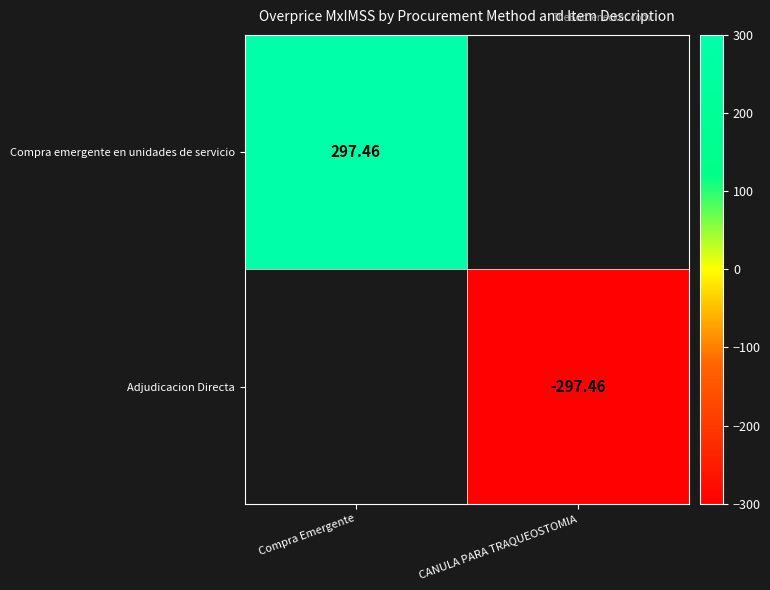

Is the value of Adjudicacion Directa at Compra Emergente greater than the value of Compra emergente en unidades de servicio at Compra Emergente?

No